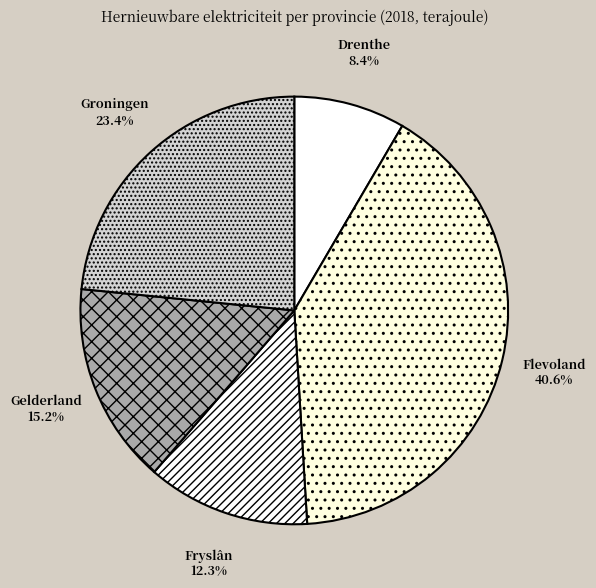

To the nearest percent, what is the average slice percentage?

20%